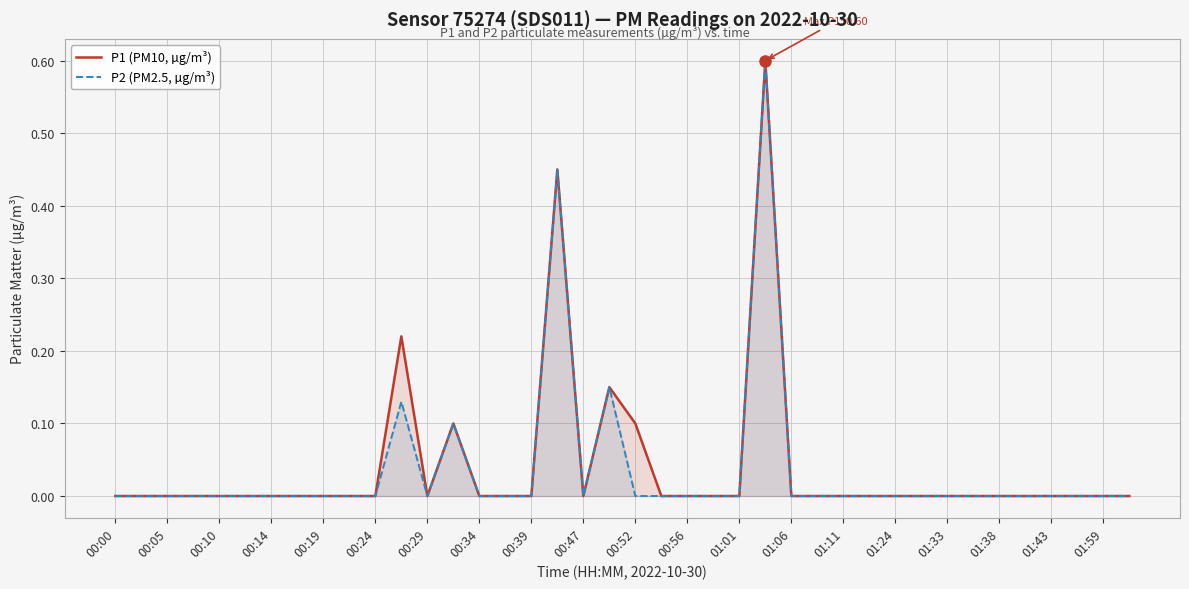

What is the value of the P1 (PM10, µg/m³) point at the 21st from the left?

0.1